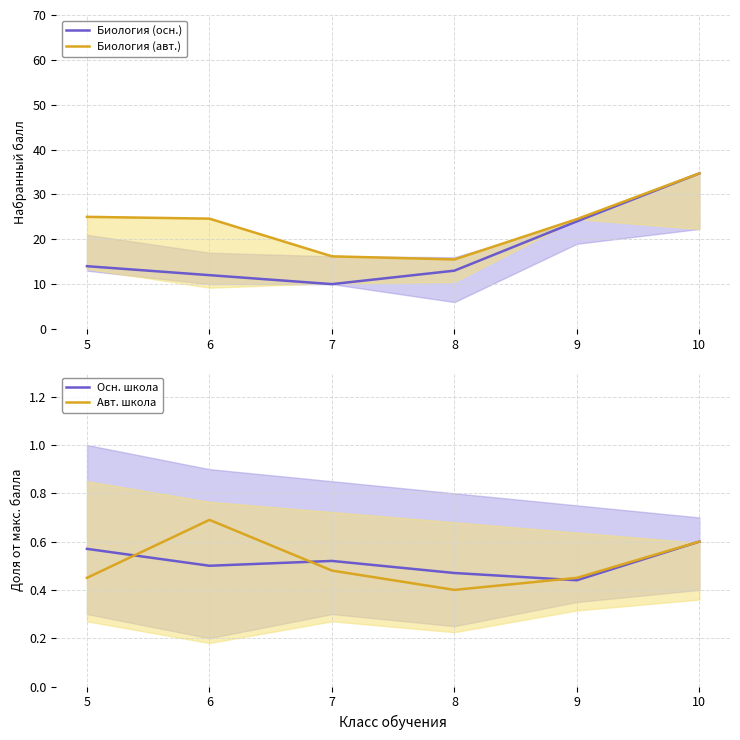

Does the chart display data point markers on the line(s)?

No